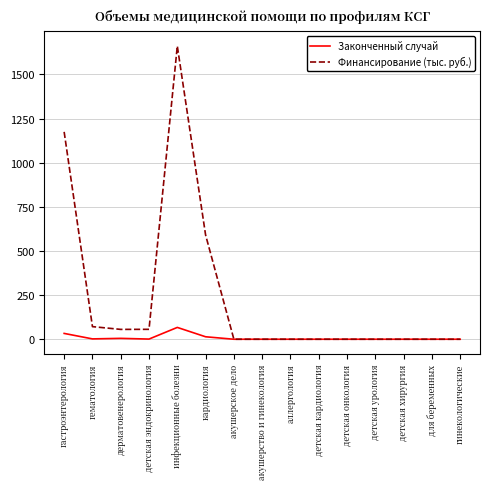

Which series has the widest spread of values?

Финансирование (тыс. руб.)